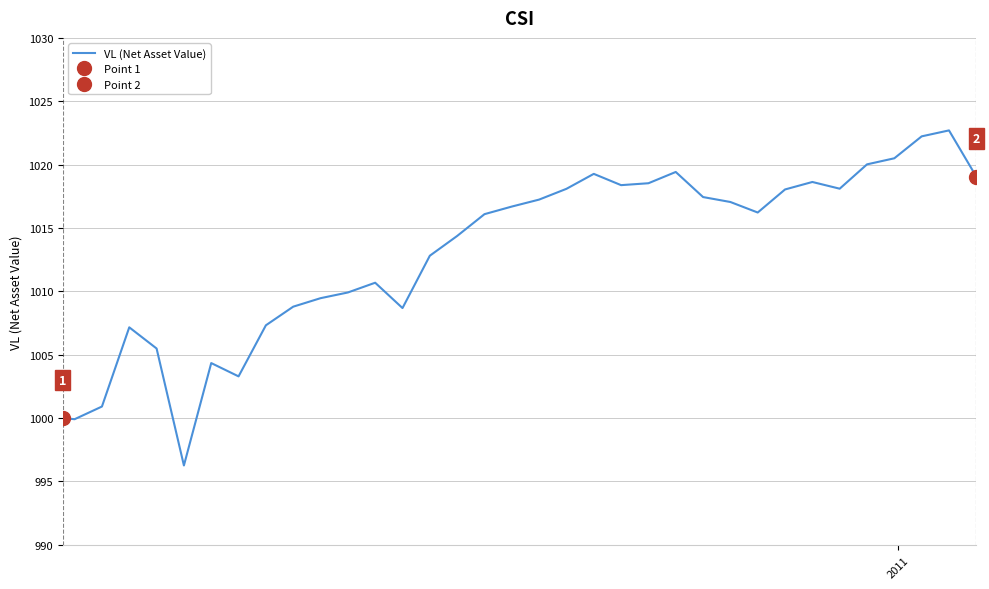

Reading left to right, extract all data points from this chart.

1000.0	999.9	1000.9	1007.2	1005.5	996.3	1004.3	1003.3	1007.3	1008.8	1009.5	1009.9	1010.7	1008.7	1012.8	1014.4	1016.1	1016.7	1017.2	1018.1	1019.3	1018.4	1018.5	1019.4	1017.4	1017.0	1016.2	1018.0	1018.6	1018.1	1020.0	1020.5	1022.2	1022.7	1019.0